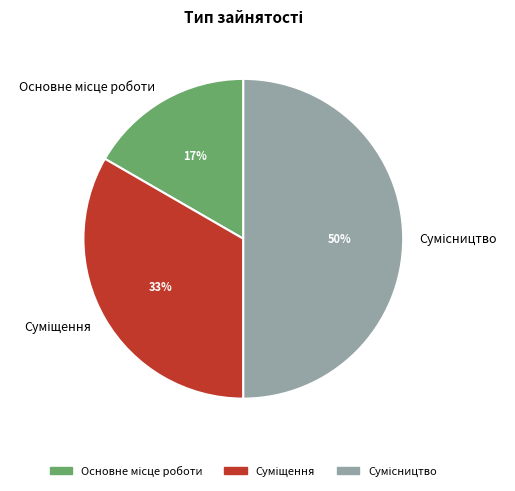

To the nearest percent, what is the difference between the largest and smallest slice percentages?

33%